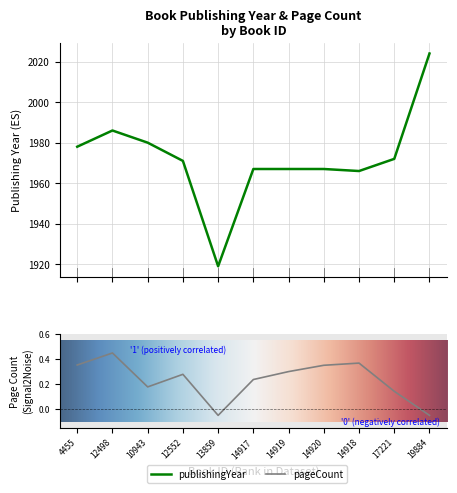

True or false: publishingYear has a value of 1342.6 at 14918.

False